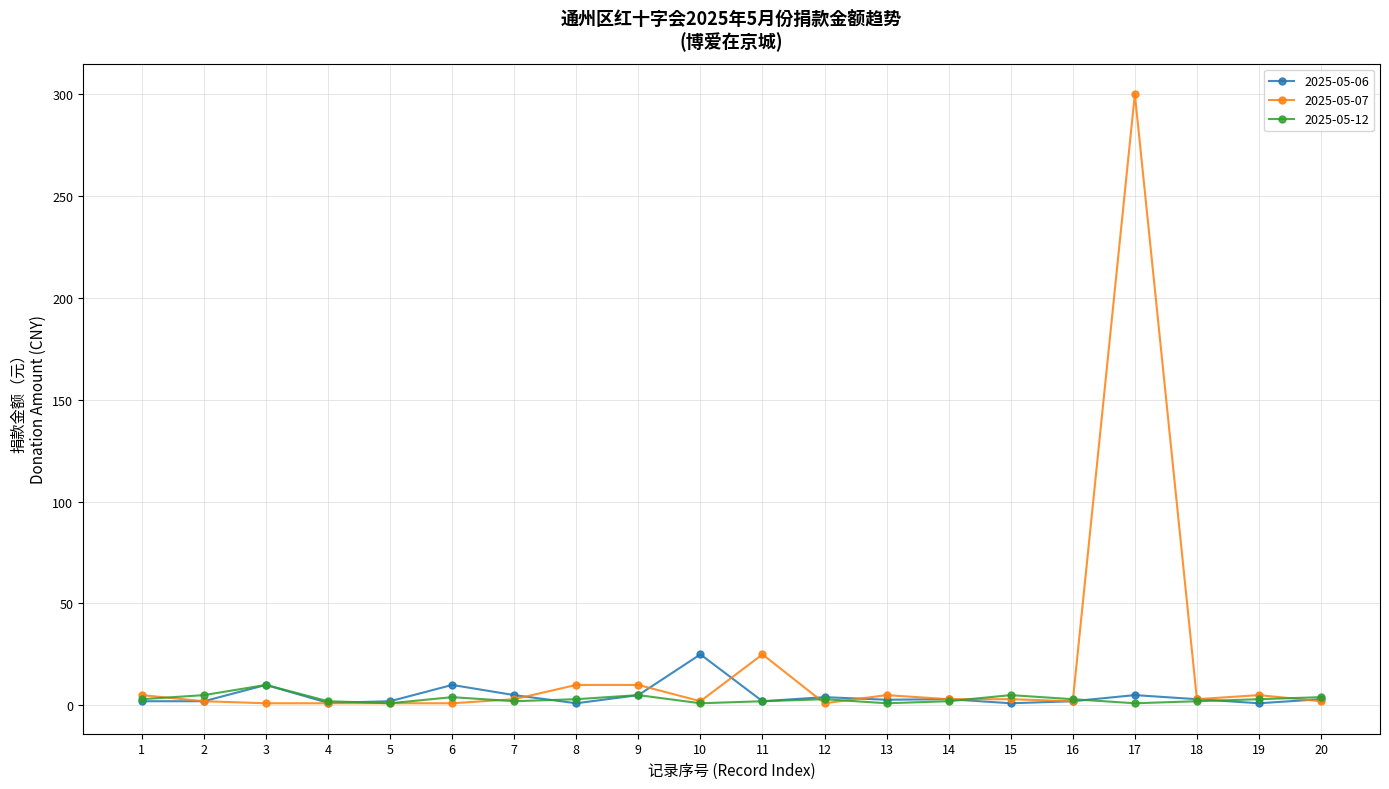

True or false: 2025-05-07 and 2025-05-06 intersect in this chart.

True